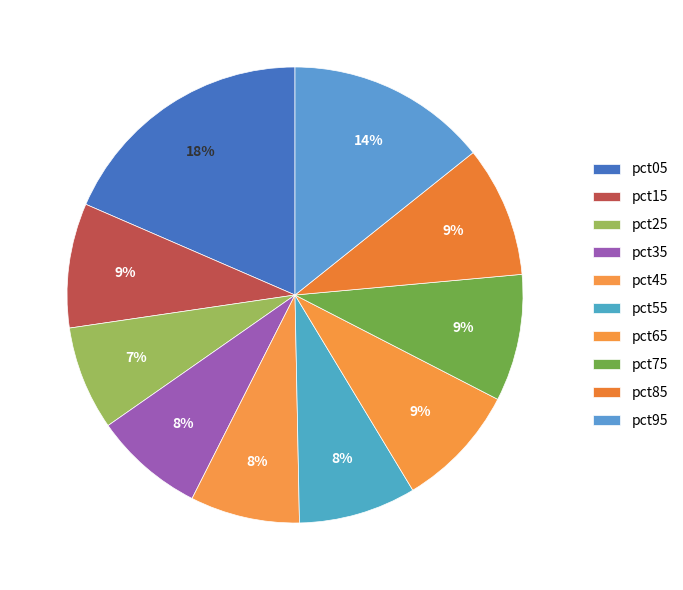

Is the sum of pct95 and pct65 greater than half?

No